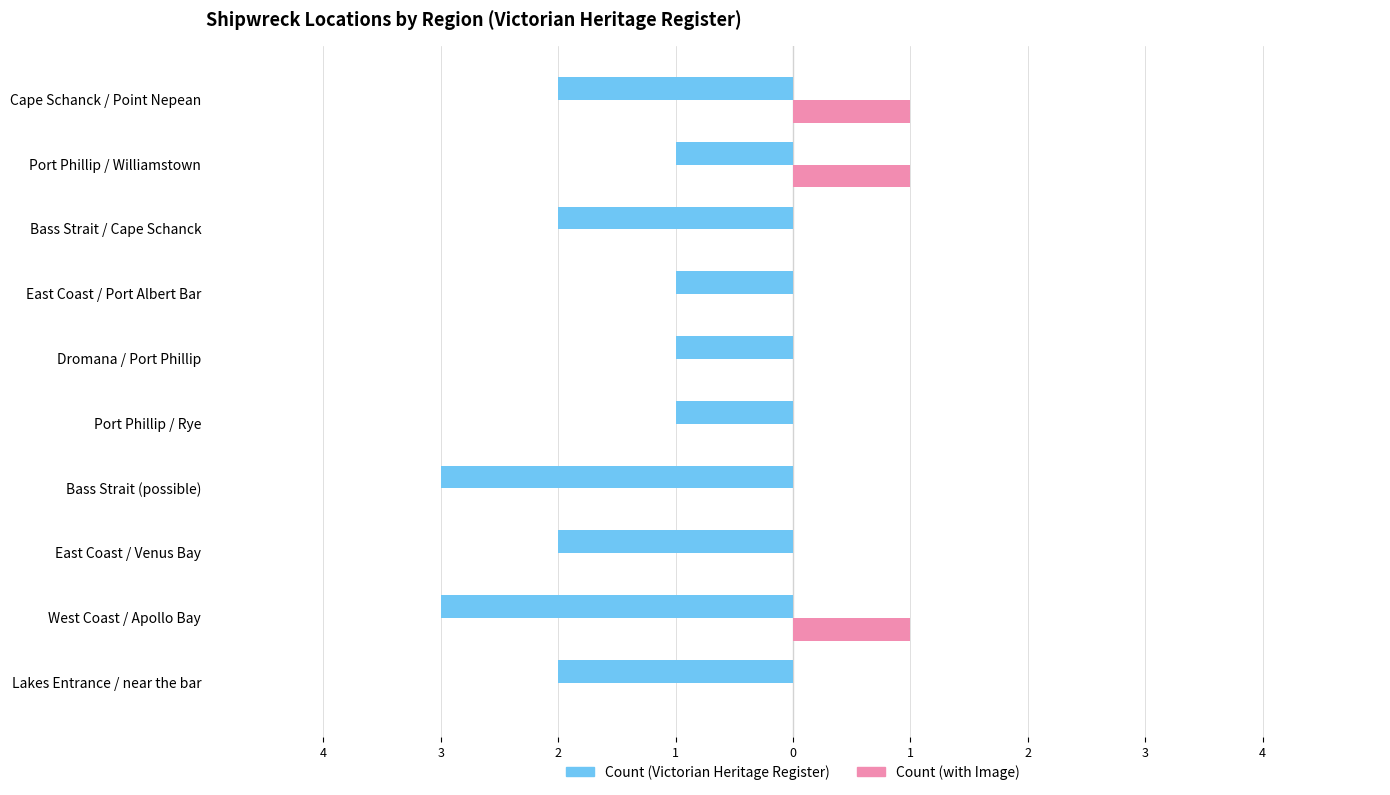

What are all the series names shown in the legend?

Count (Victorian Heritage Register), Count (with Image)